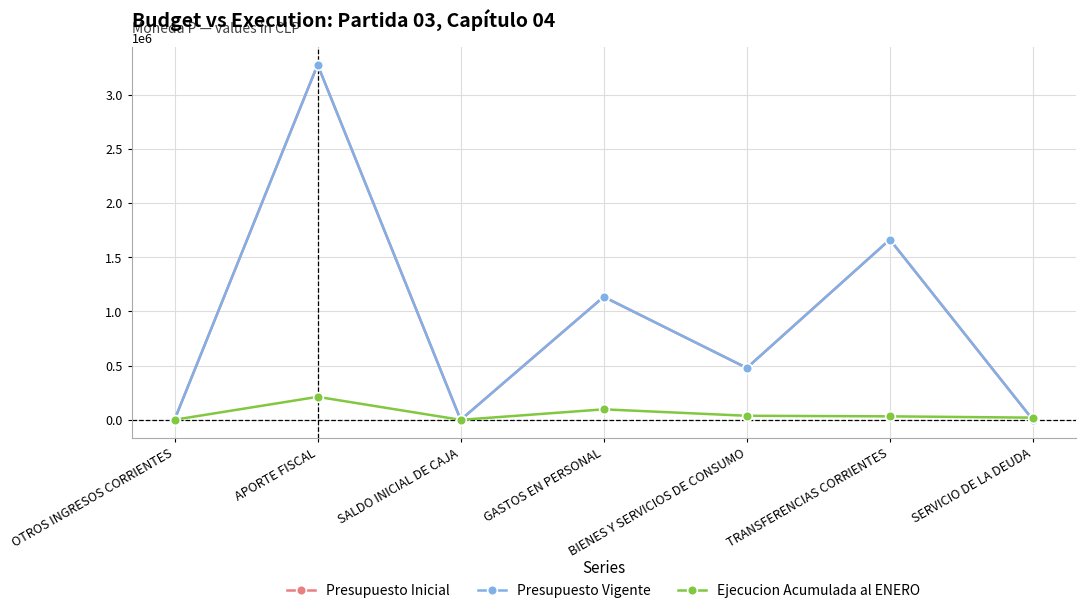

What is the label of the 2nd point from the right?

TRANSFERENCIAS CORRIENTES